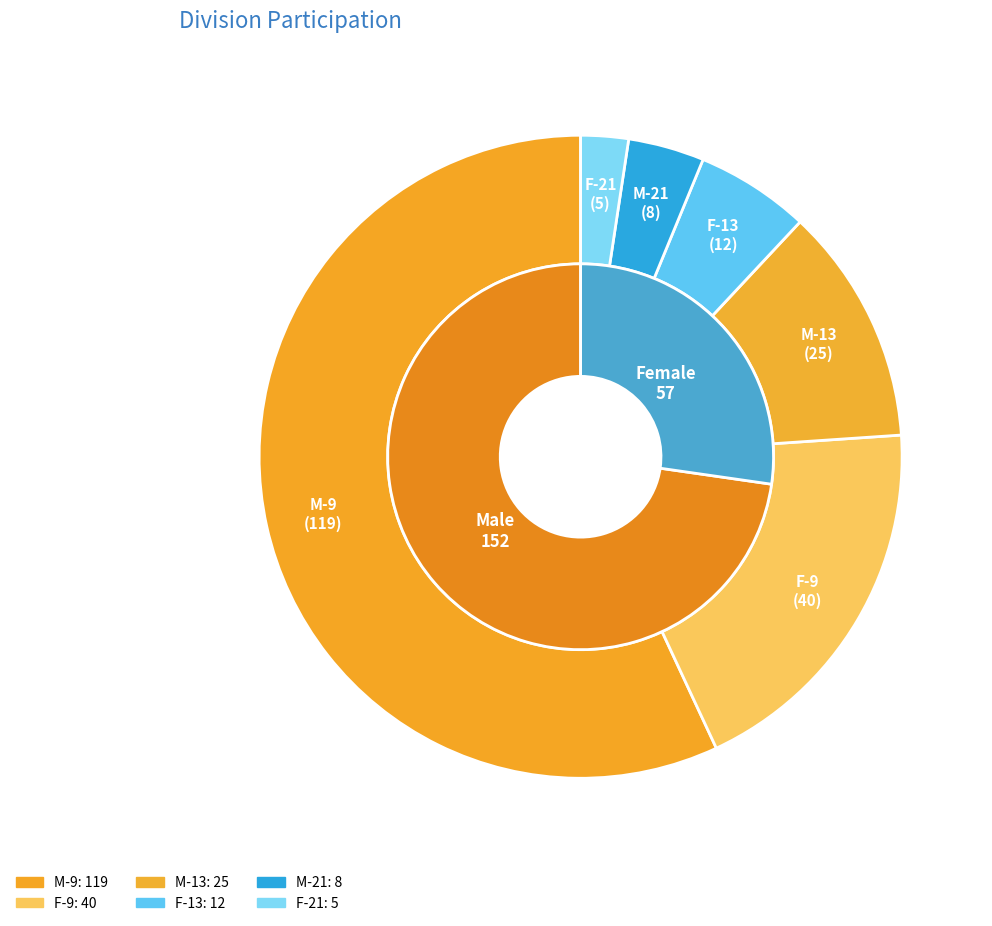

Count the number of slices in the pie.

6